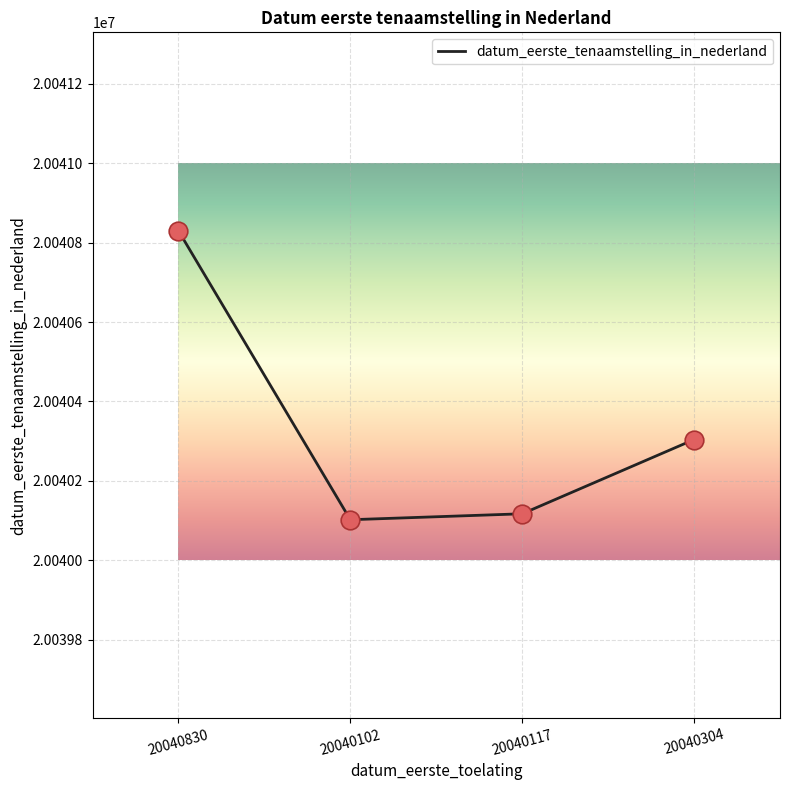

What is the change in value from 20040117 to 20040304?

+187